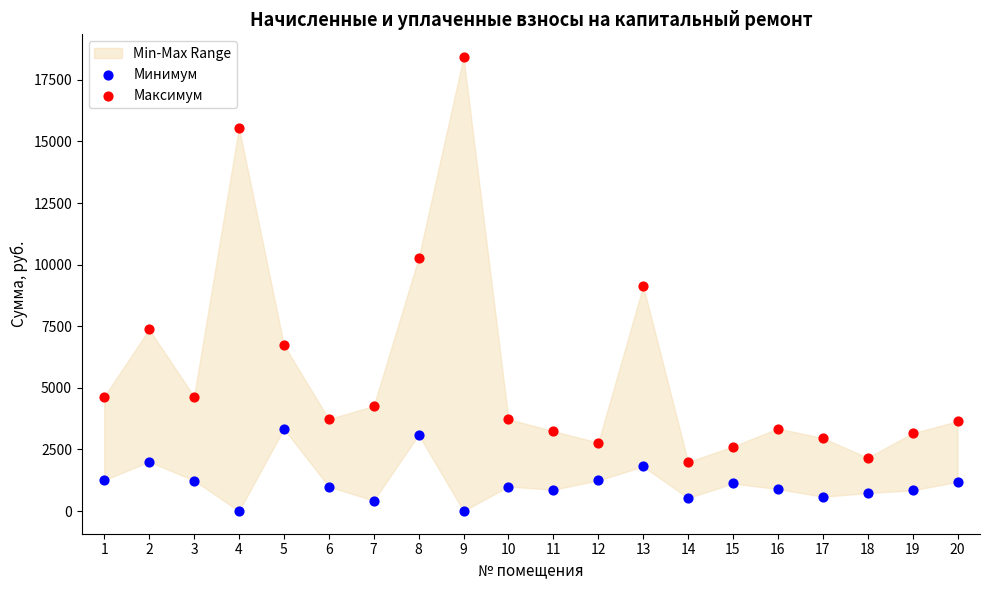

Which series reaches the maximum Y coordinate?

Максимум